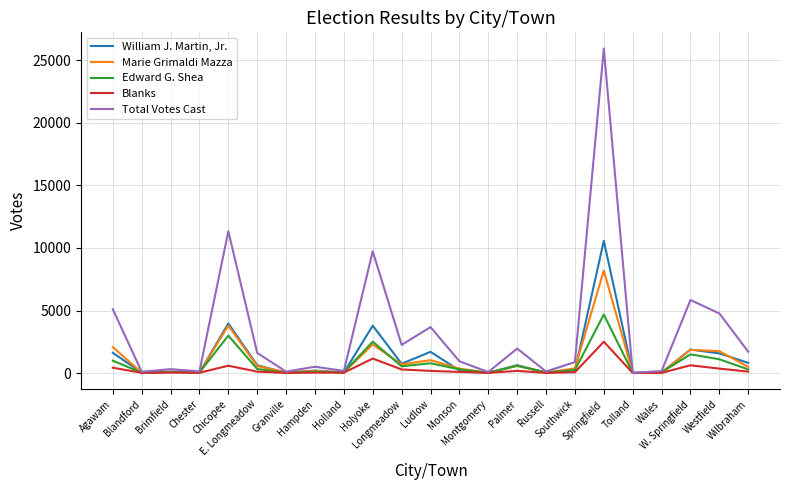

What is the maximum value for Total Votes Cast?

25953